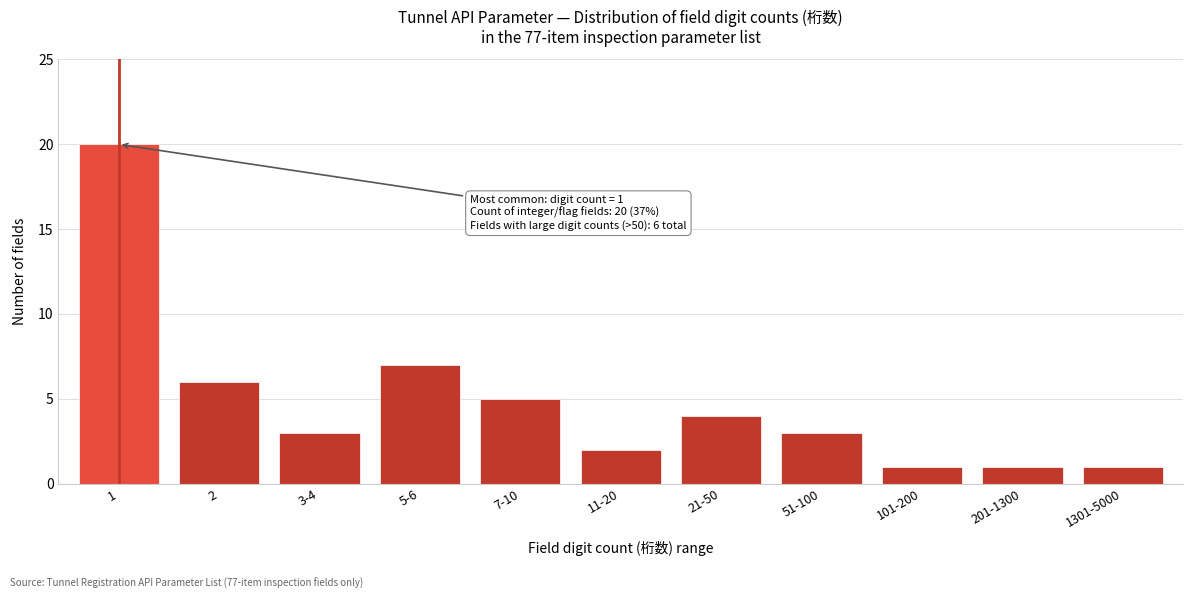

Reading left to right, transcribe all the data shown in this chart.

20	6	3	7	5	2	4	3	1	1	1